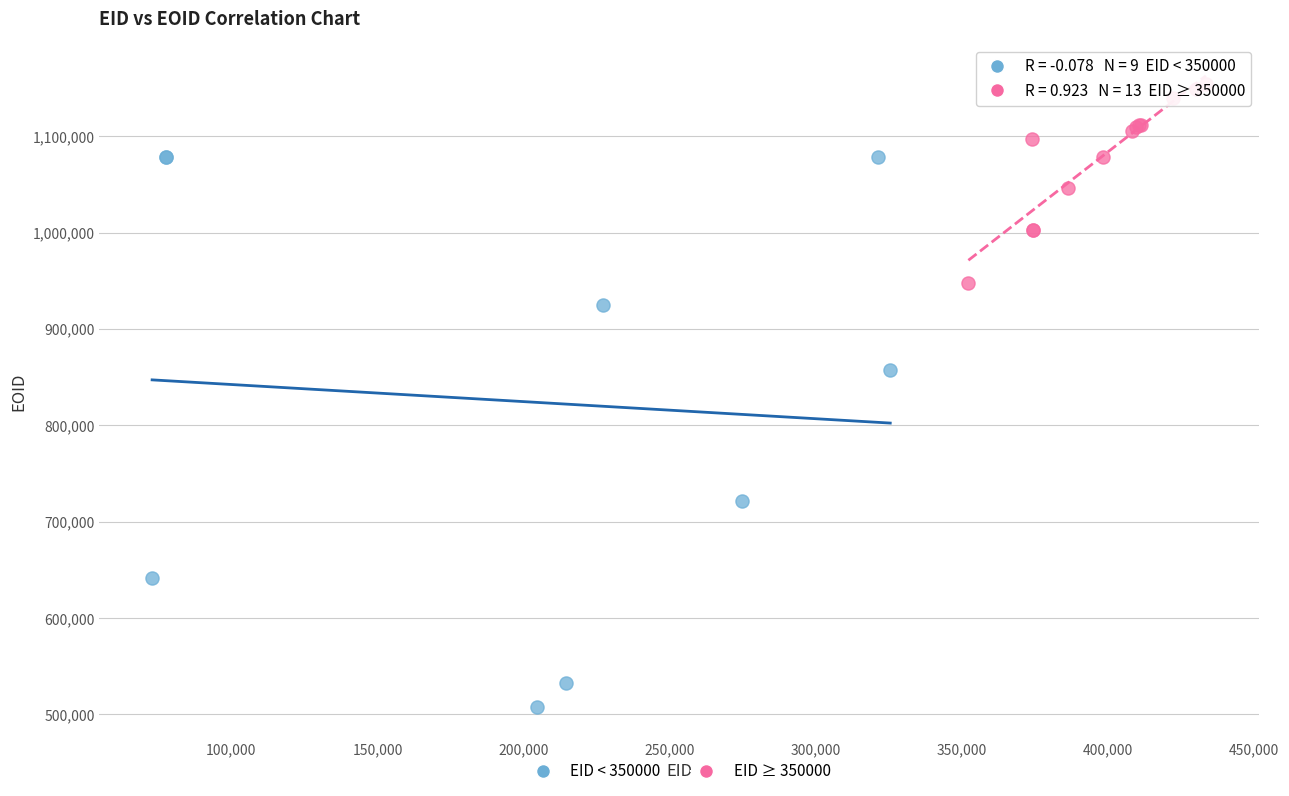

Which series contains the highest Y value?

EID ≥ 350000